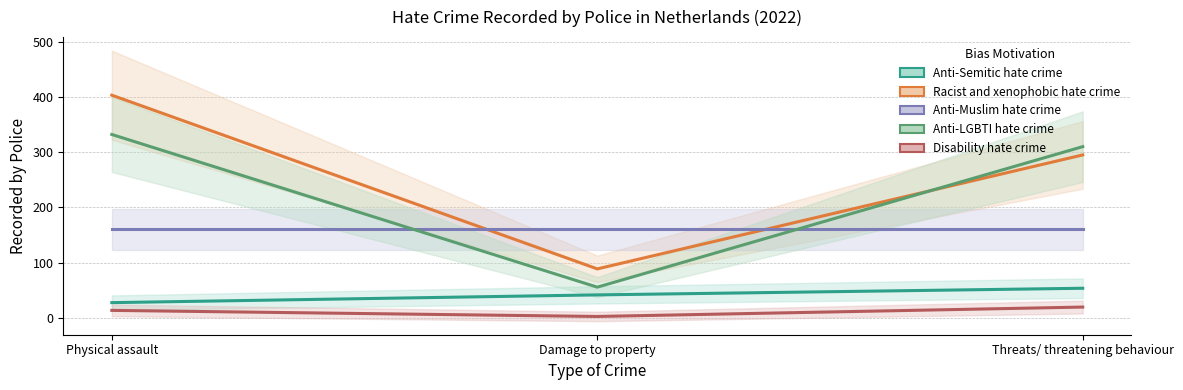

Rank the categories by Racist and xenophobic hate crime value from highest to lowest.

Physical assault, Threats/ threatening behaviour, Damage to property